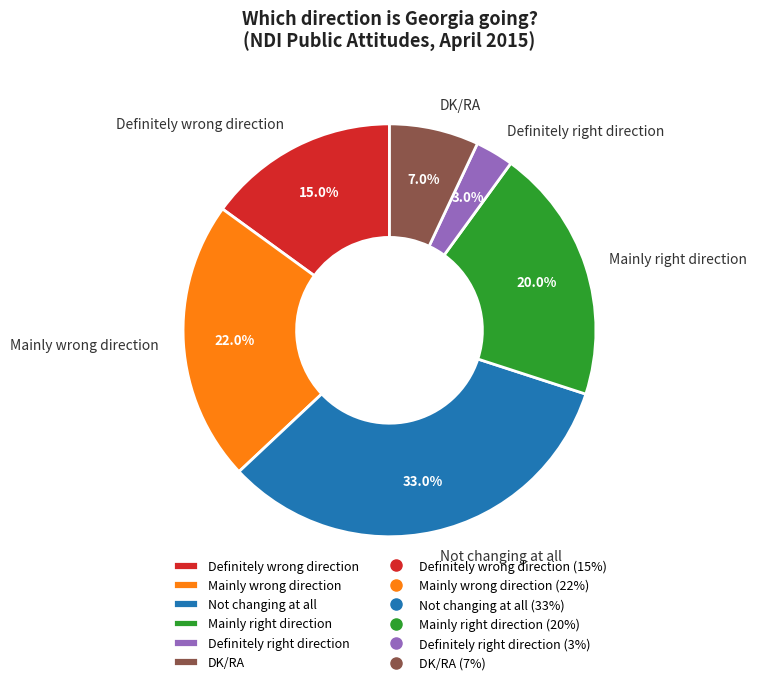

Which category has the biggest portion of the pie?

Not changing at all